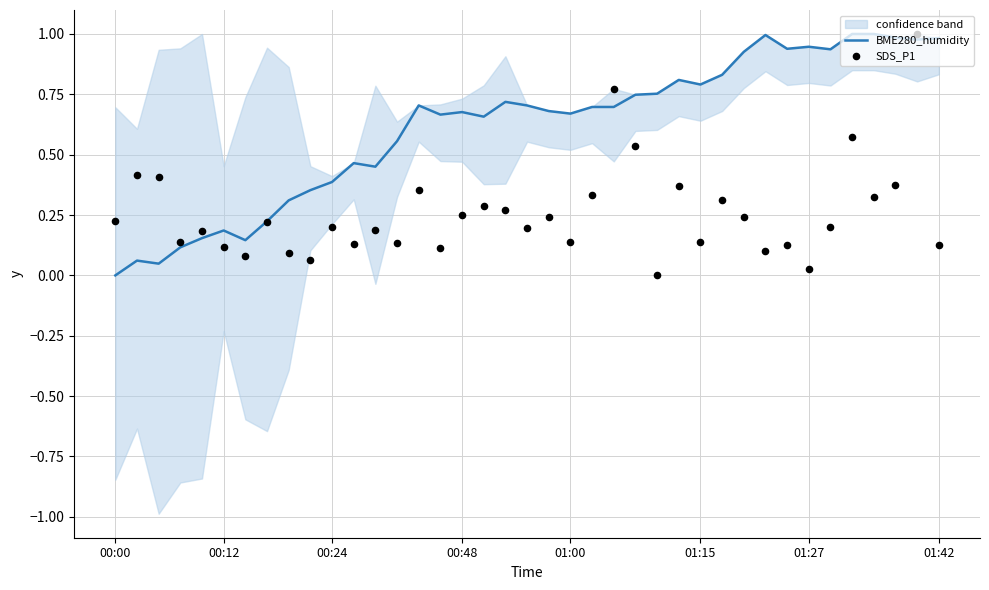

What is the total value across all series at 01:42?

1.1